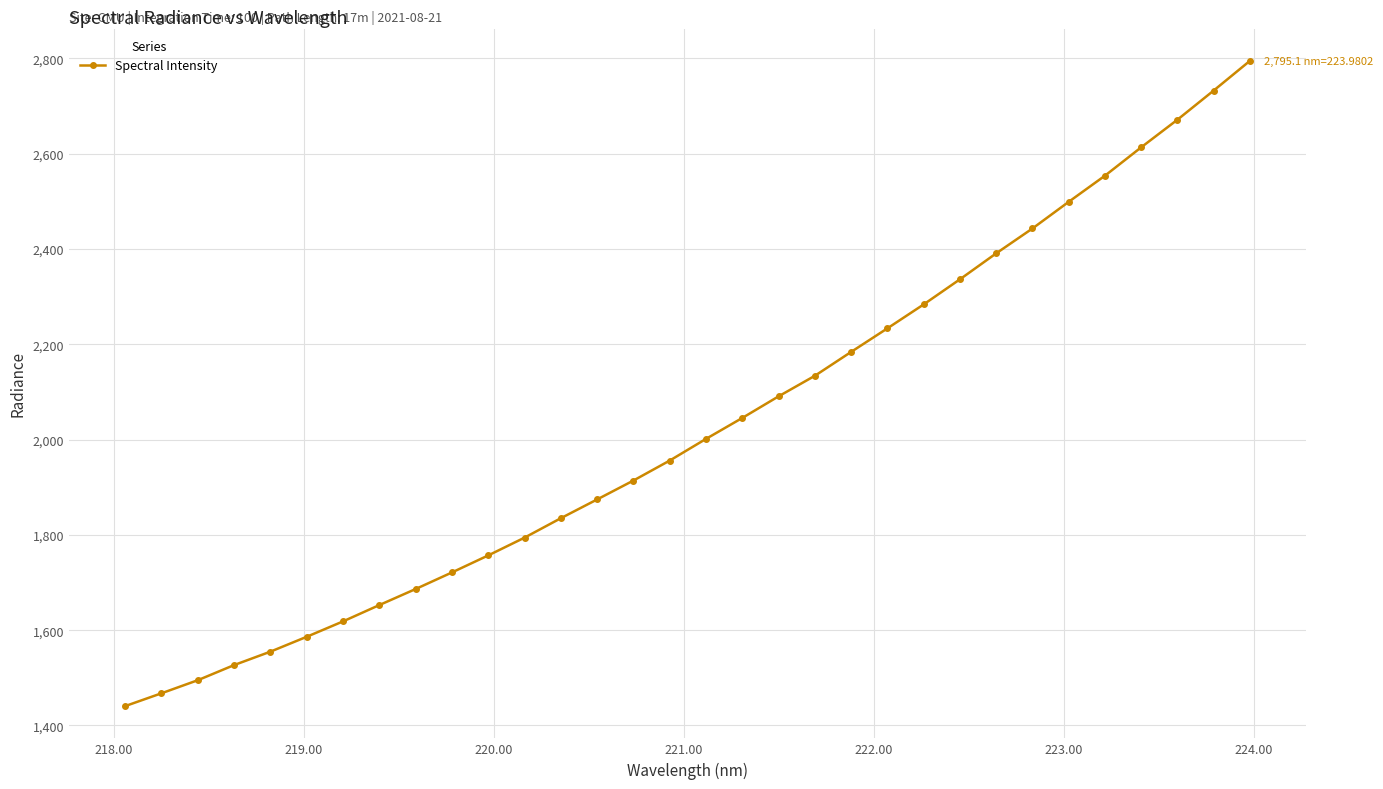

What is the average value?

2027.9